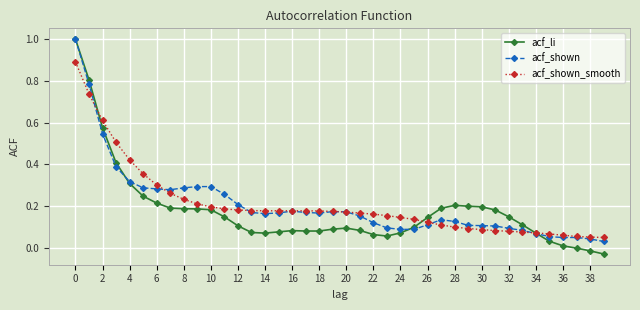

Which series has the largest range (max minus min)?

acf_li